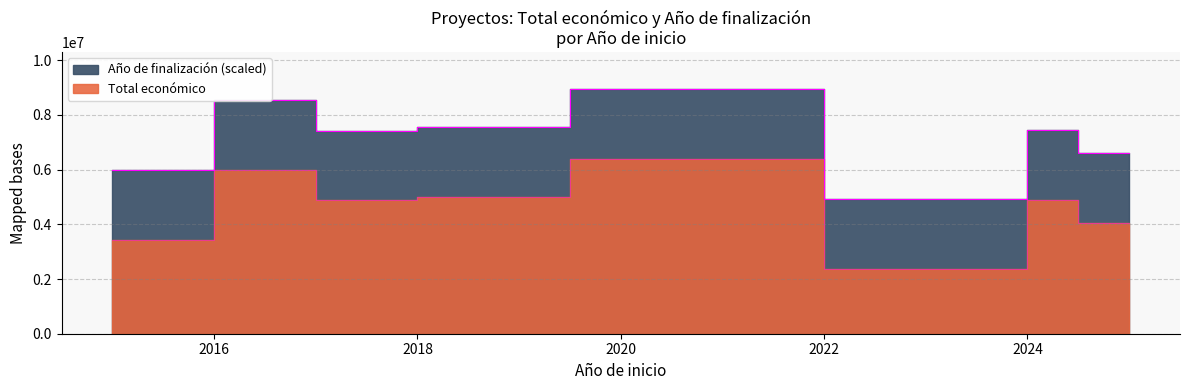

What is the maximum value shown in the chart?

6402164